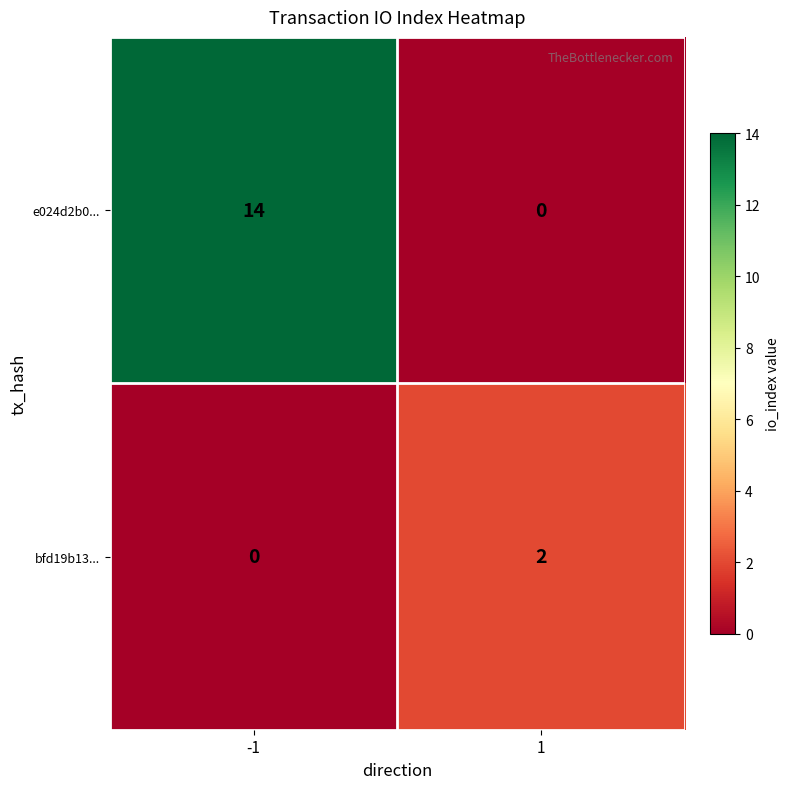

Rank the series by their average value, from lowest to highest.

bfd19b13..., e024d2b0...